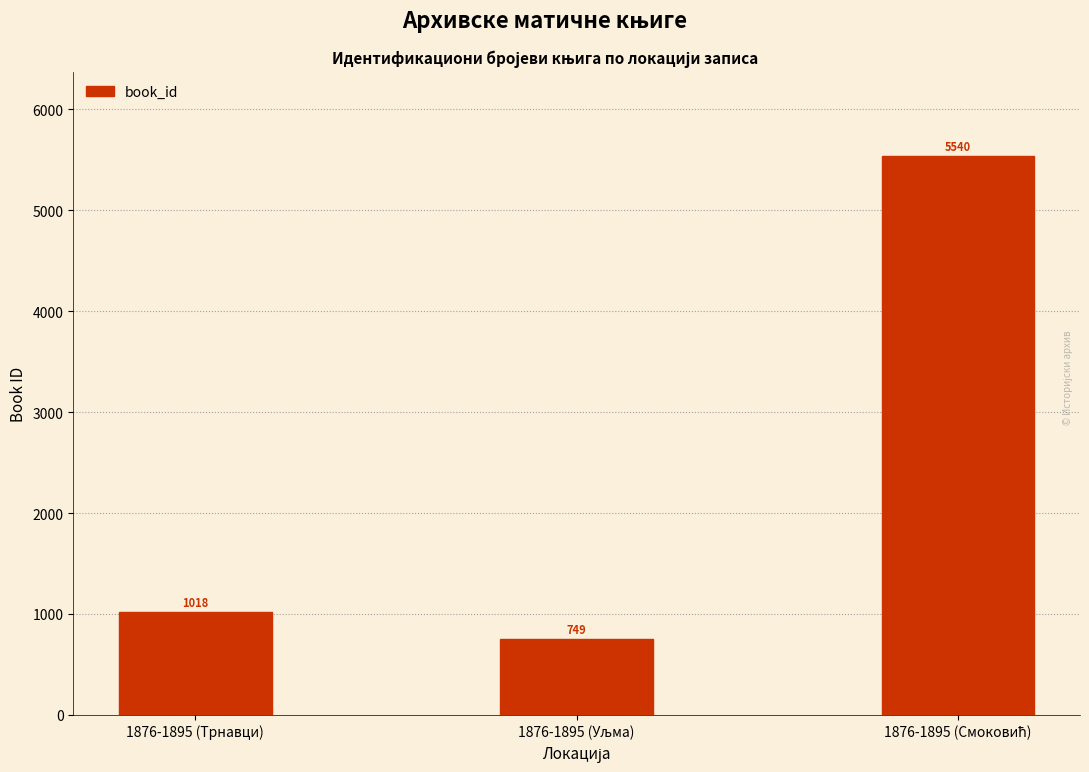

What is the label of the 1st bar from the left?

1876-1895 (Трнавци)